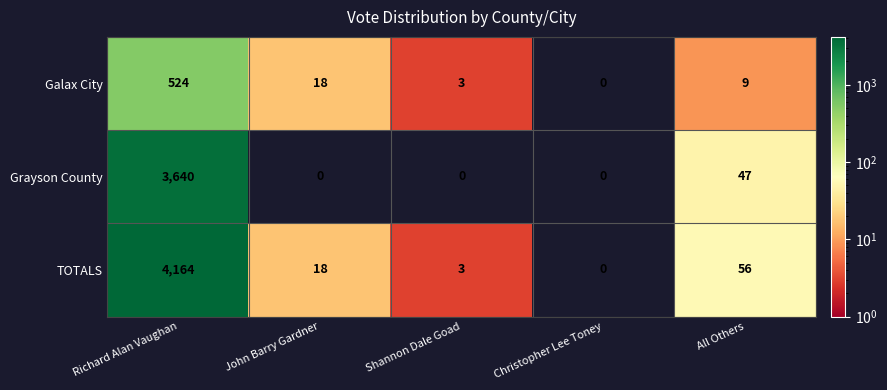

Count the number of data series in this chart.

3